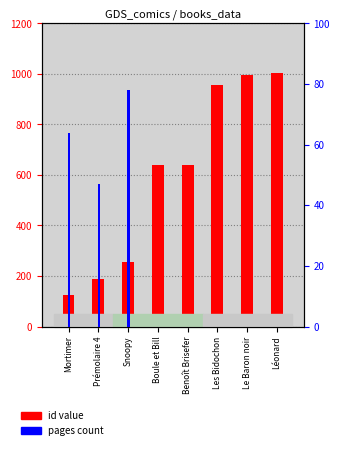

List the series in order of their overall mean, highest first.

id value, pages